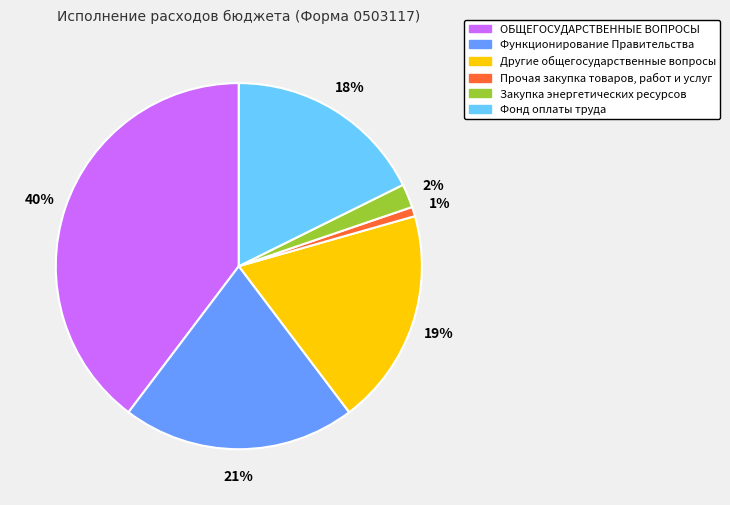

How many segments does this pie chart have?

6